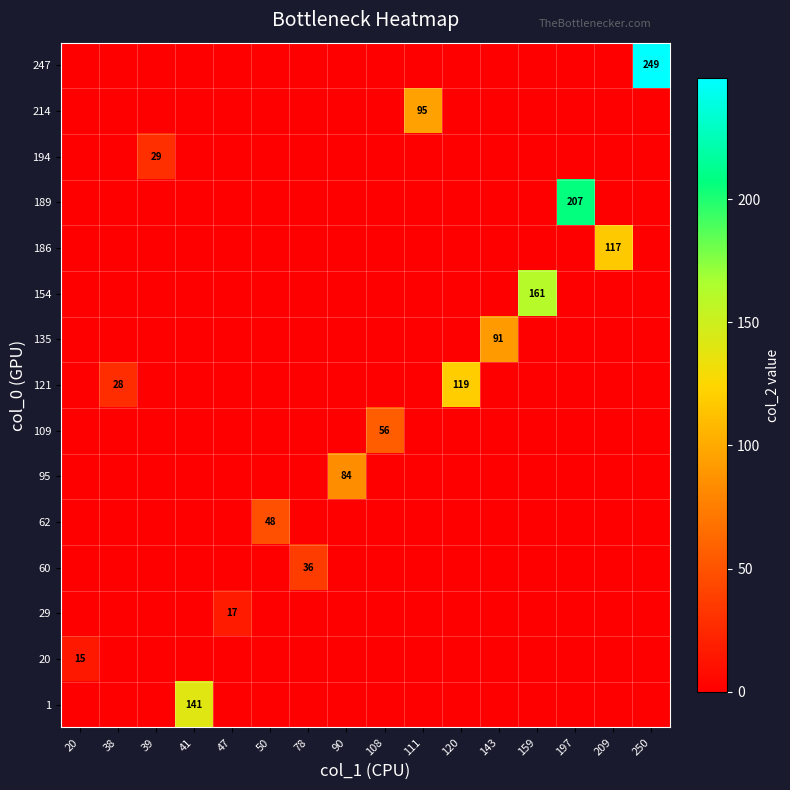

How many series are shown in this chart?

15